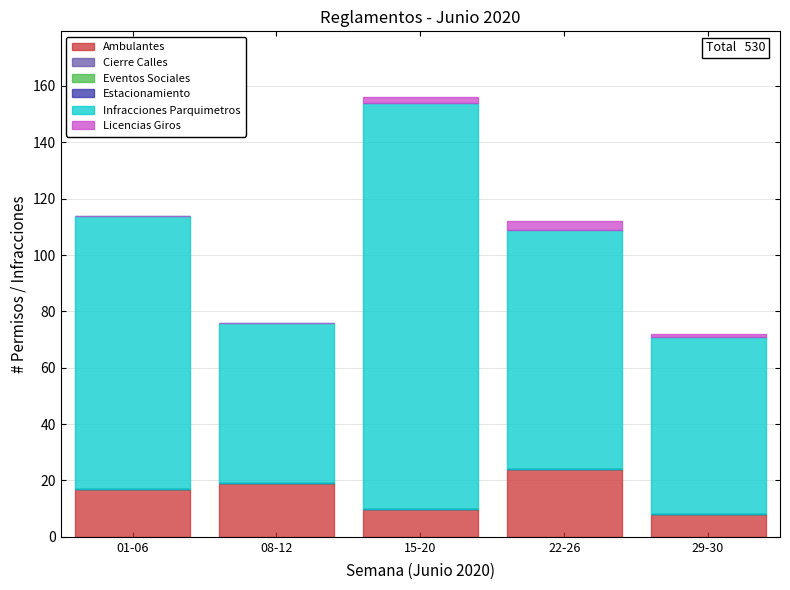

Reading left to right, what are the values for Ambulantes?

01-06=17	08-12=19	15-20=10	22-26=24	29-30=8